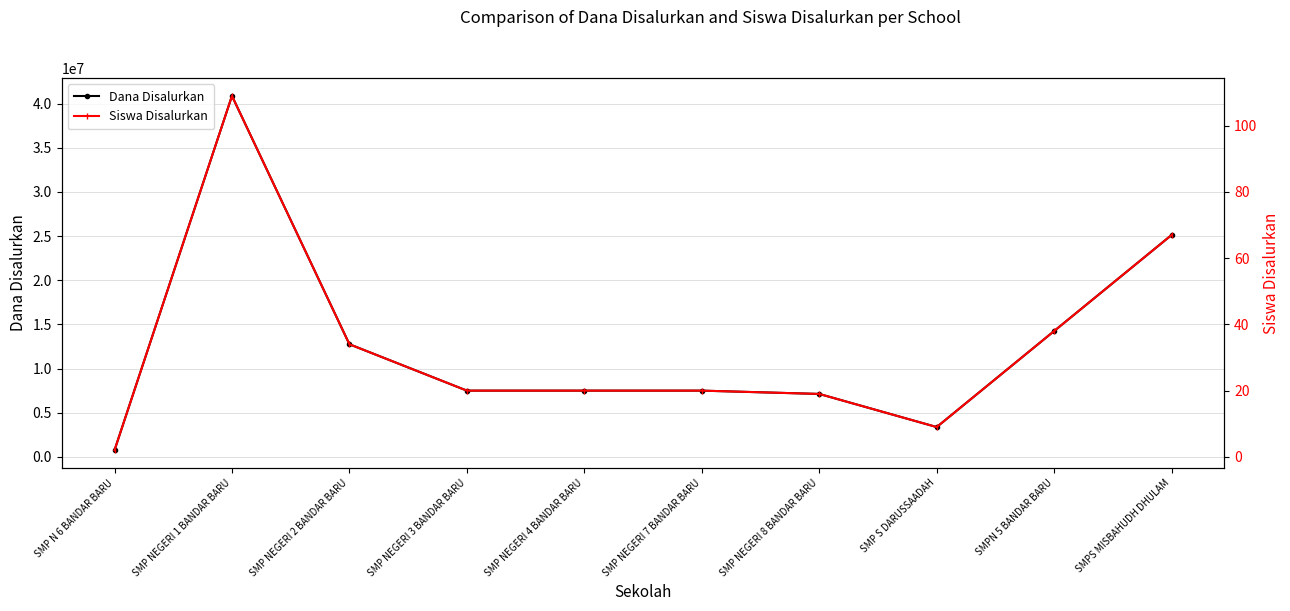

True or false: Dana Disalurkan and Siswa Disalurkan cross at least once.

False